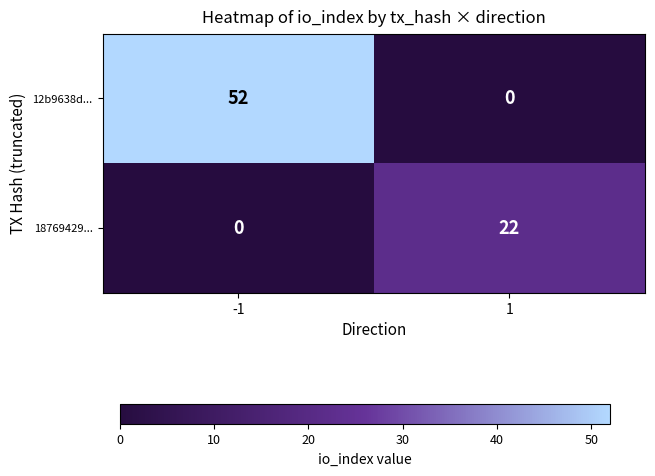

What is the difference between the maximum and minimum values in the 12b9638d... series?

52